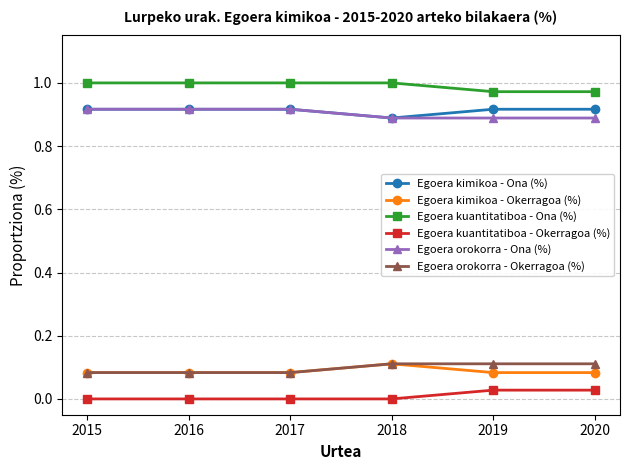

True or false: Egoera orokorra - Okerragoa (%) has more than 2 interior local peaks.

False